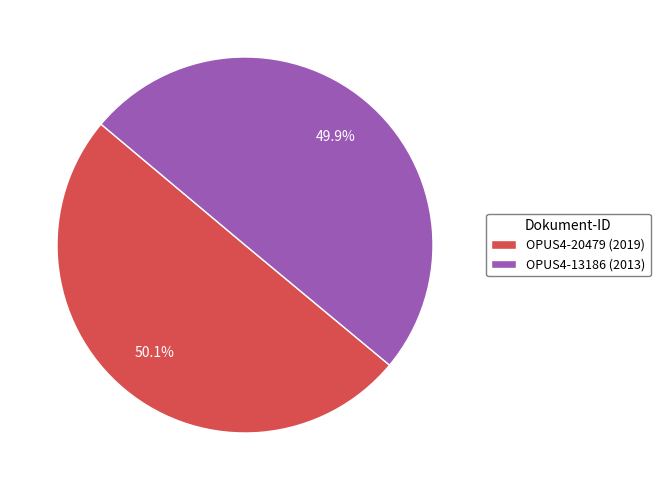

Is there a majority slice in this chart?

Yes